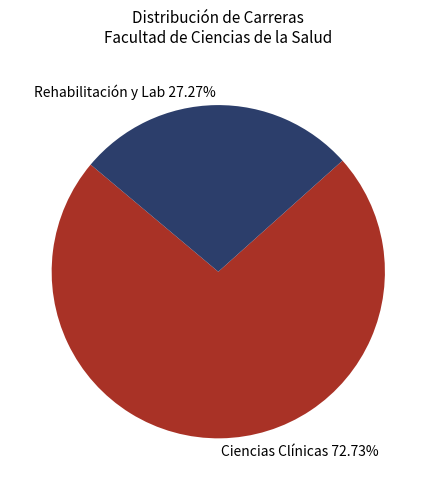

Is the sum of Ciencias Clínicas 72.73% and Rehabilitación y Lab 27.27% greater than half?

Yes